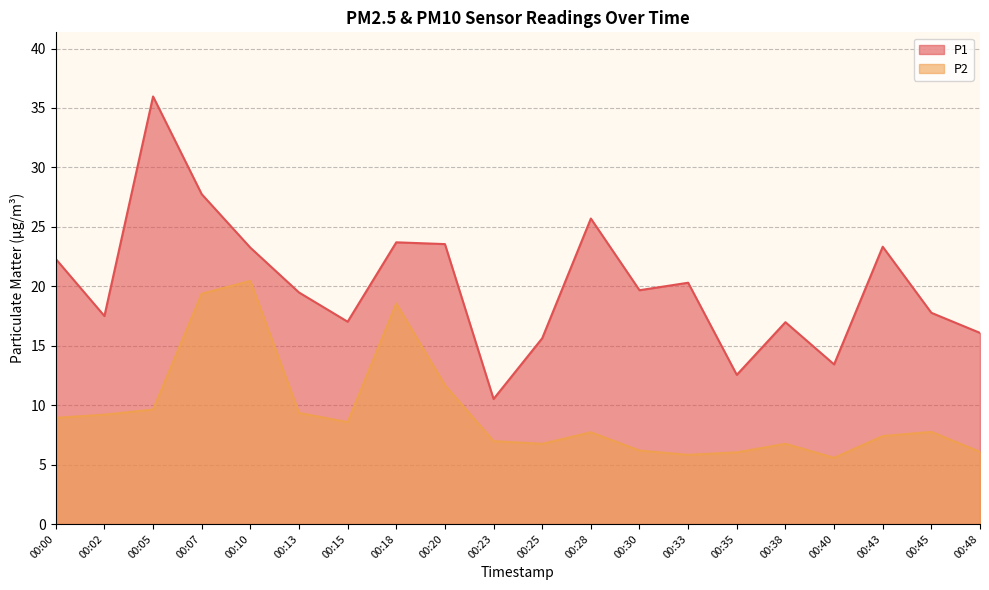

True or false: P2 and P1 intersect in this chart.

False